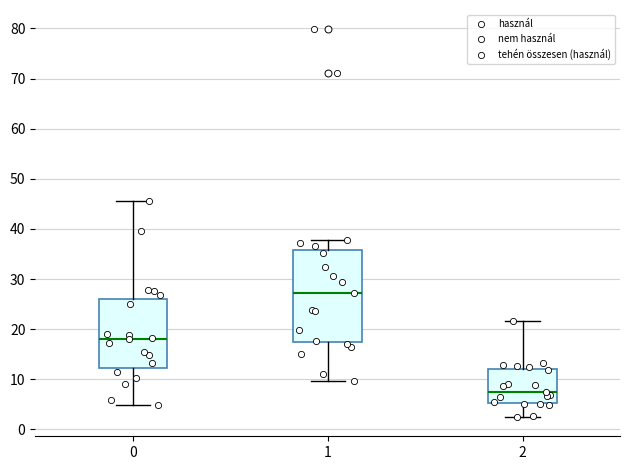

Reading left to right, transcribe this box plot: for each box, give where its median line is, the range the box spans, and where its two whiskers end, as read against the y-axis. The values are not printed on the chart, so give them approximately, as read against the axis.

0: median 18, box 12 to 26, whiskers 5 to 46
1: median 27, box 17 to 36, whiskers 10 to 38
2: median 7, box 5 to 12, whiskers 3 to 22